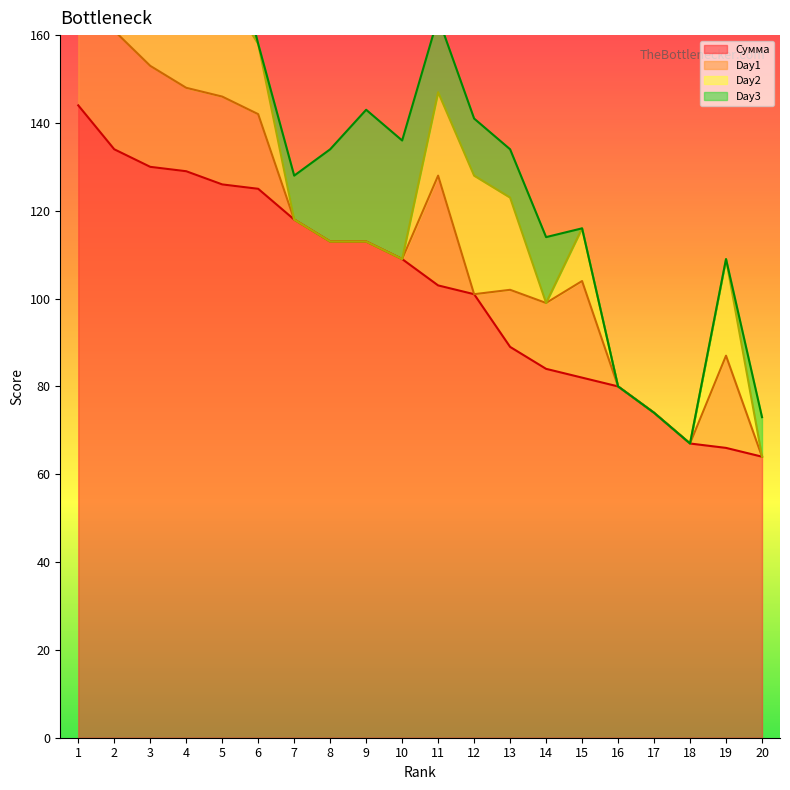

What is the average value of the Day1 series?

12